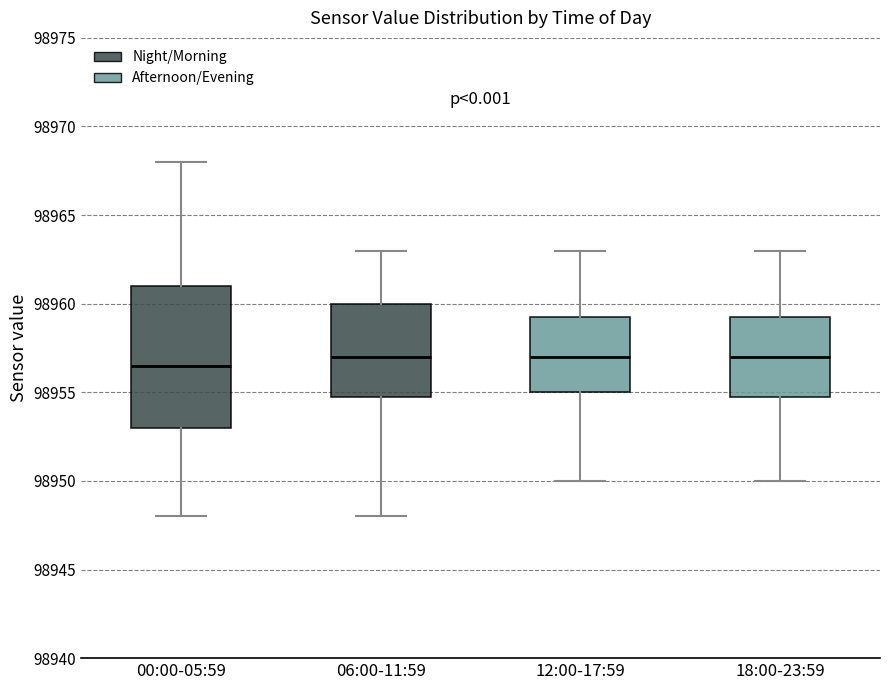

Reading left to right, transcribe this box plot: for each box, give where its median line is, the range the box spans, and where its two whiskers end, as read against the y-axis. The values are not printed on the chart, so give them approximately, as read against the axis.

00:00-05:59: median 98956.5, box 98953.0 to 98961.0, whiskers 98948.0 to 98968.0
06:00-11:59: median 98957.0, box 98955.0 to 98960.0, whiskers 98948.0 to 98963.0
12:00-17:59: median 98957.0, box 98955.0 to 98959.5, whiskers 98950.0 to 98963.0
18:00-23:59: median 98957.0, box 98955.0 to 98959.5, whiskers 98950.0 to 98963.0